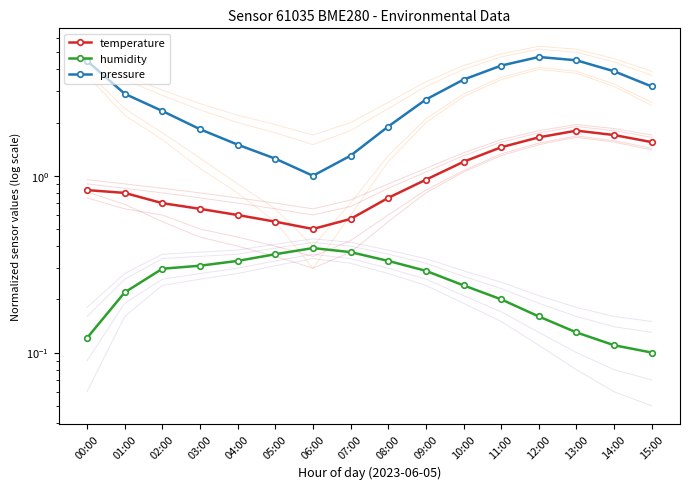

What is the approximate value of temperature at 01:00?

0.8